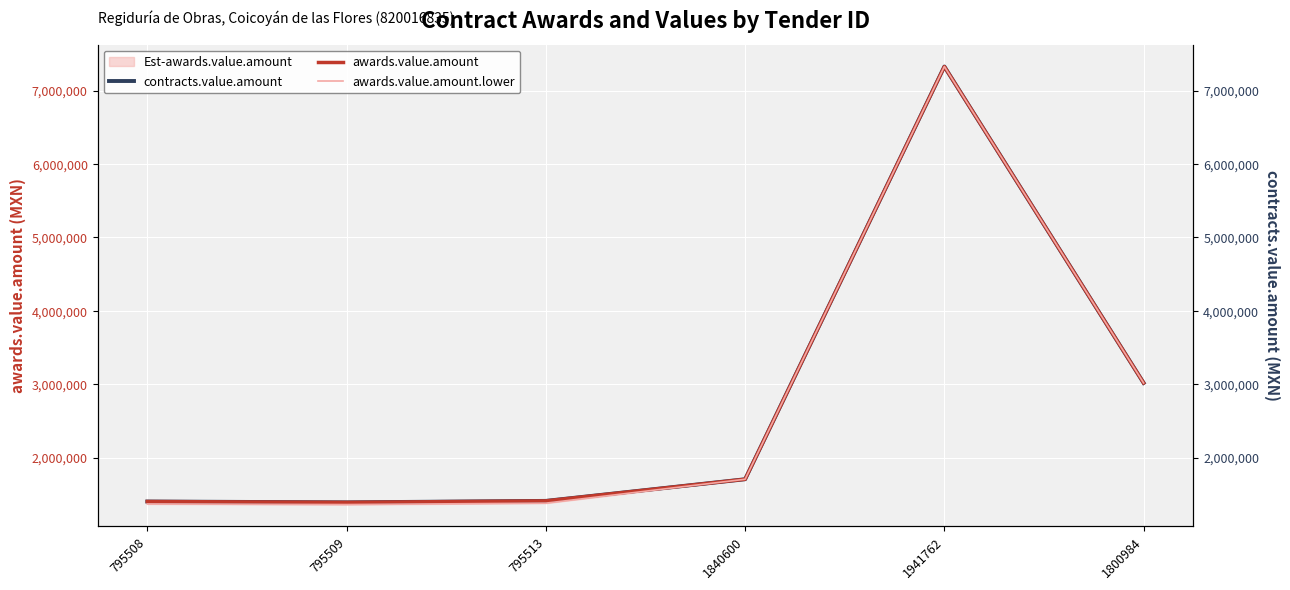

Reading left to right, extract all data points from this chart.

contracts.value.amount: 1401941.8	1390246.8	1410366.6	1705172.4	7327586.2	3017241.4
awards.value.amount: 1401941.8	1390246.8	1410366.6	1705172.4	7327586.2	3017241.4
awards.value.amount.lower: 1368614.5	1360611.0	1379528.6	1705172.4	7327586.2	3017241.4